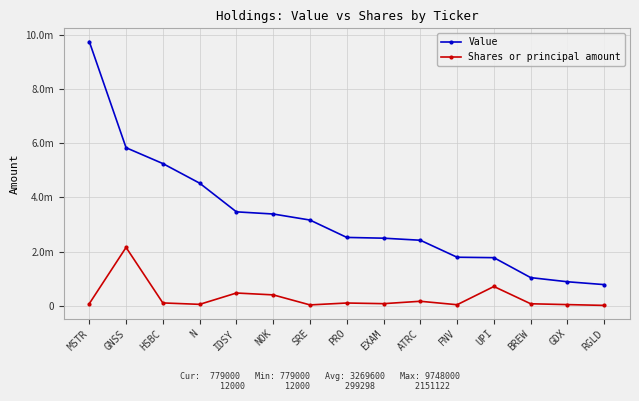

True or false: Value and Shares or principal amount intersect in this chart.

False